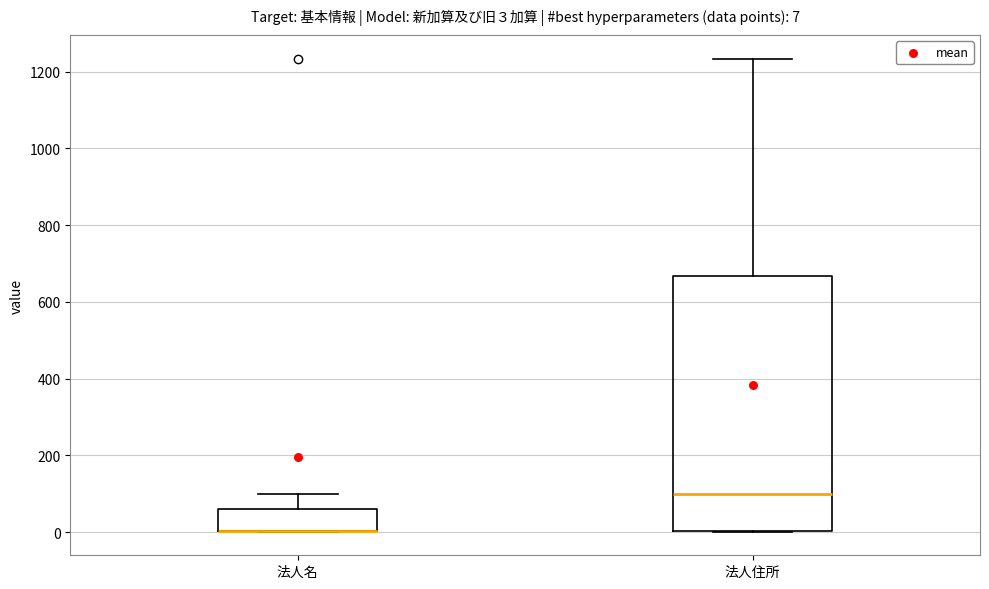

Comparing the boxes themselves (not the whiskers), which one is the tallest?

法人住所